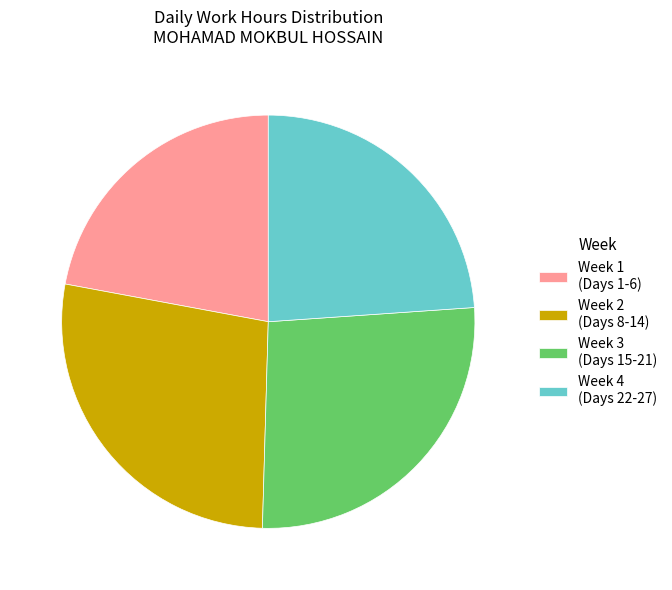

True or false: Week 3 (Days 15-21) accounts for 27% of the total.

True